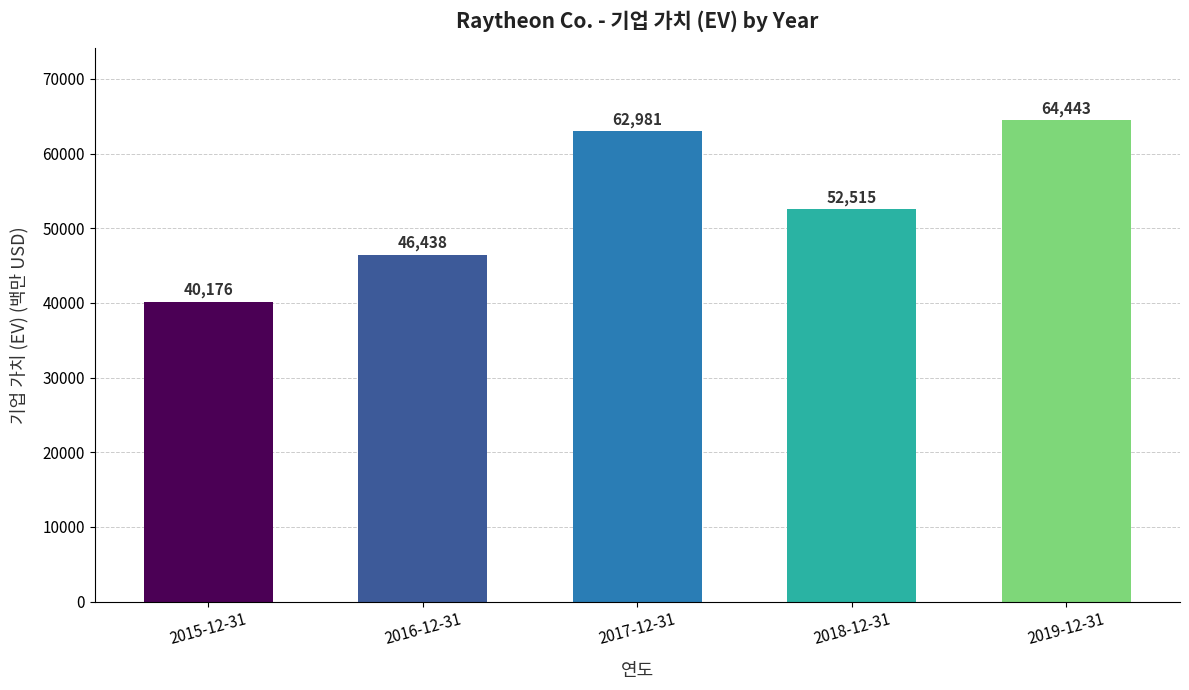

How many series are shown in this chart?

1